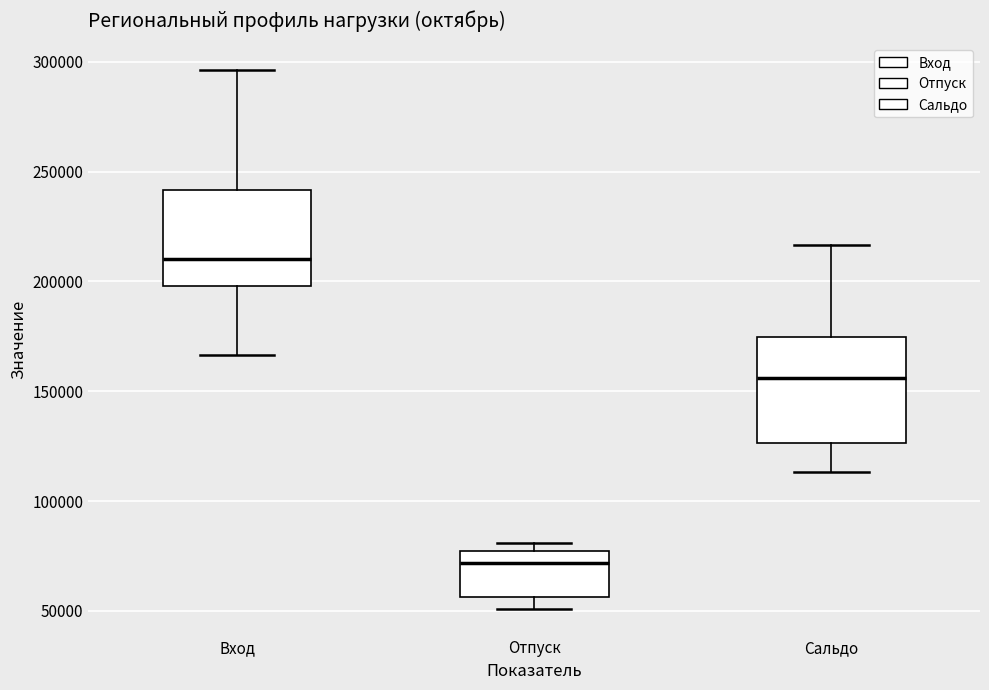

Where does the upper whisker of the box for Вход end on the y-axis? The values are not printed on the chart, so give them approximately, as read against the axis.

295000